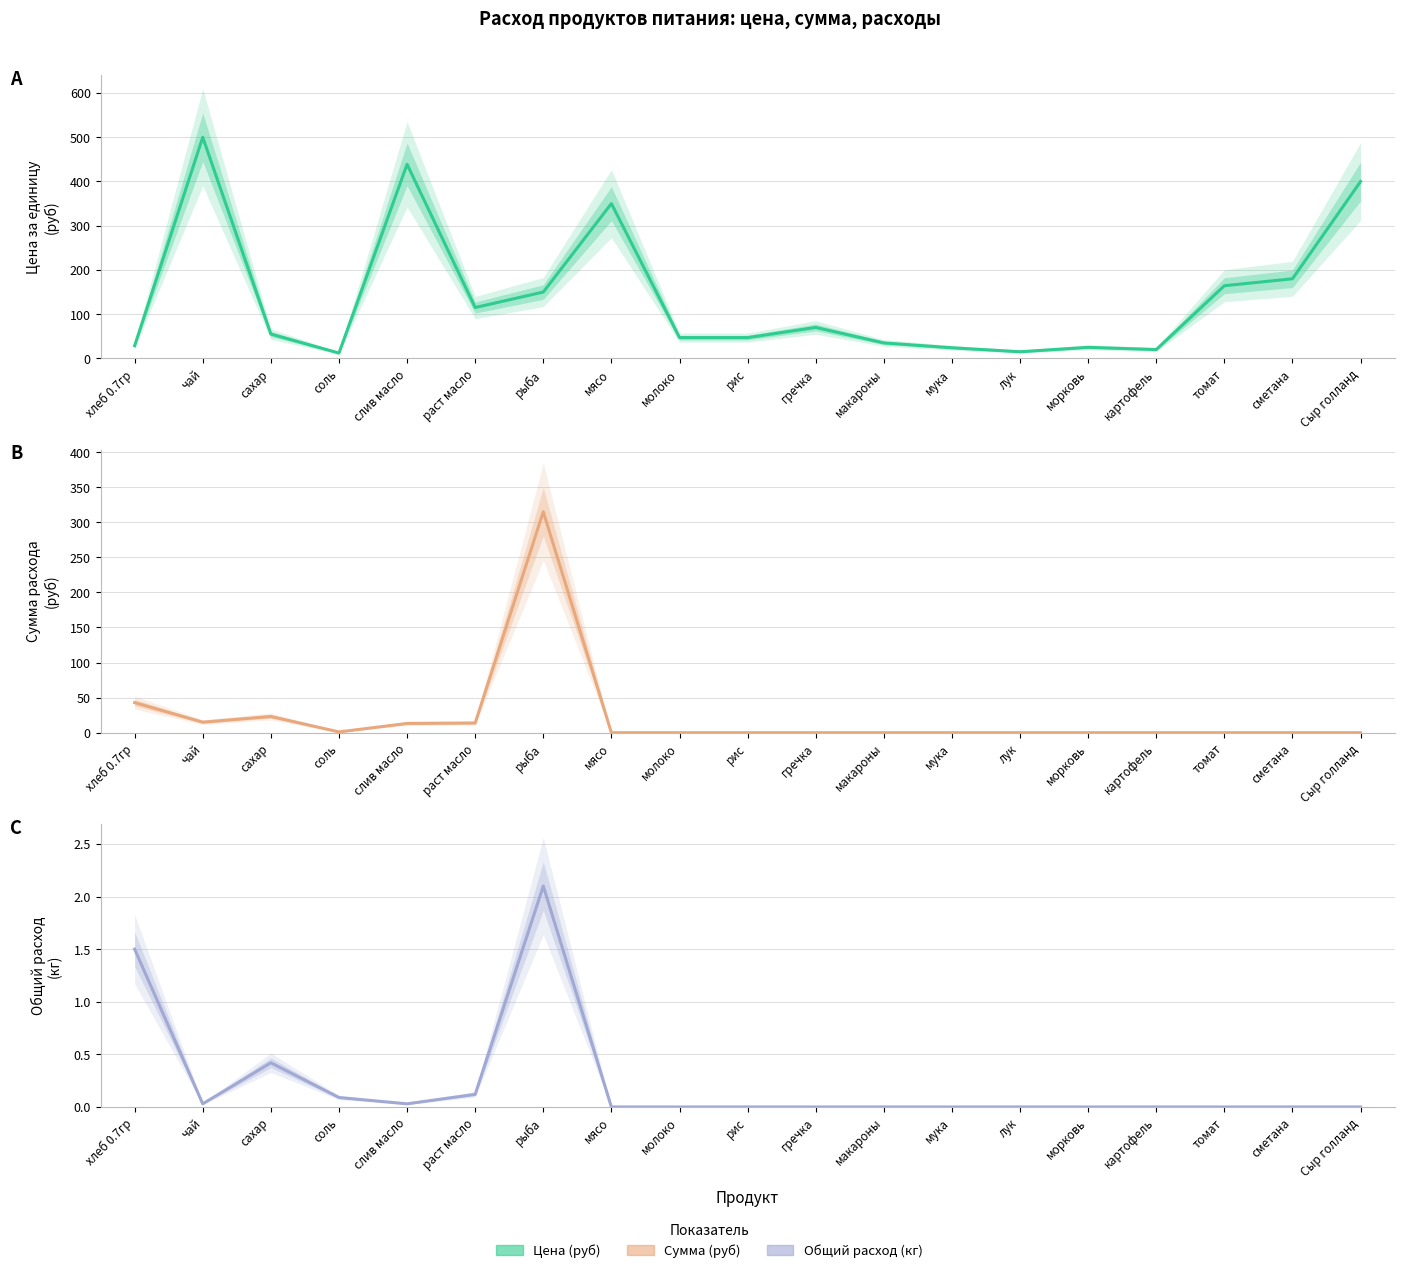

What is the difference between the second highest and minimum values in the Цена (руб) series?

426.9